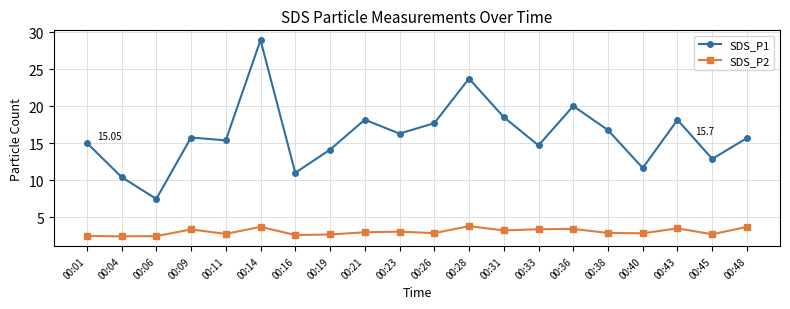

Between 00:04 and 00:43, which series saw the biggest shift?

SDS_P1